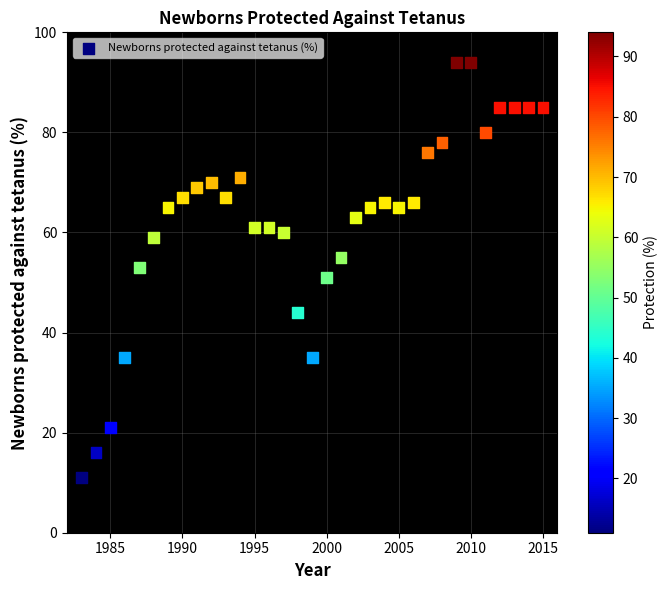

What is the range of Y values (max minus min)?

83